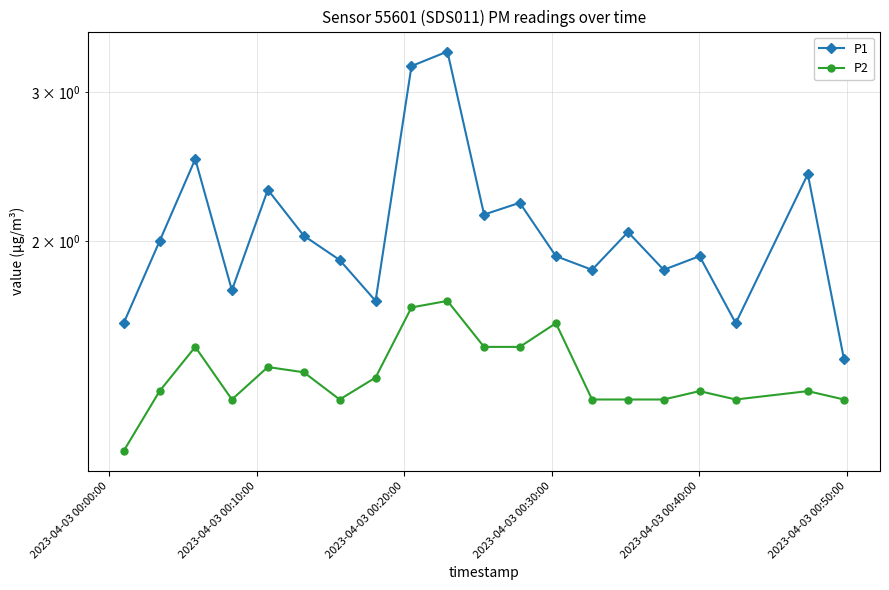

In P1, how many points are lower than both neighbors (excluding endpoints)?

6